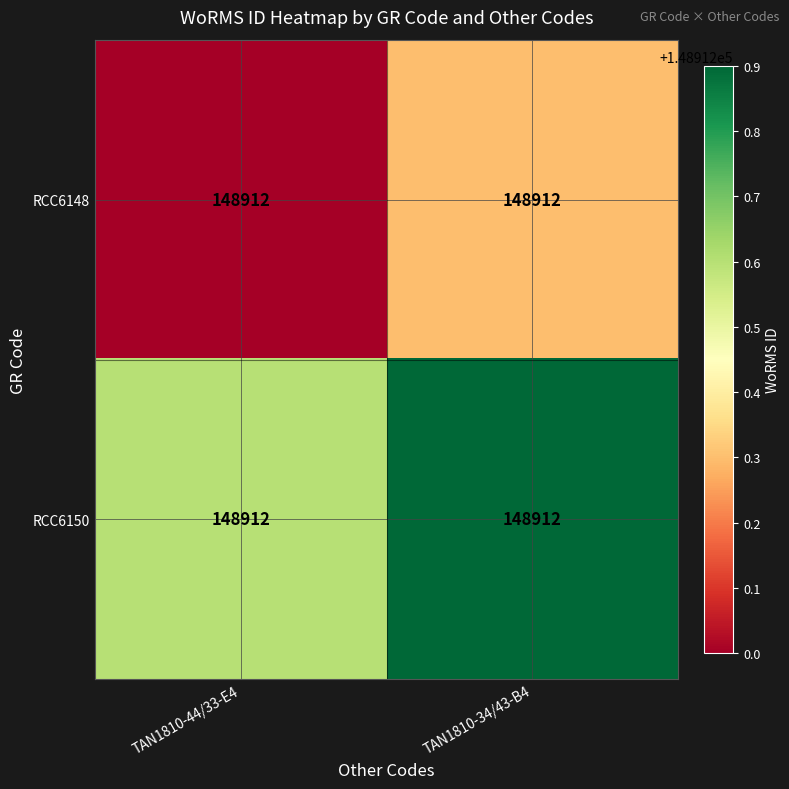

At how many categories does at least one series exceed 148912?

2